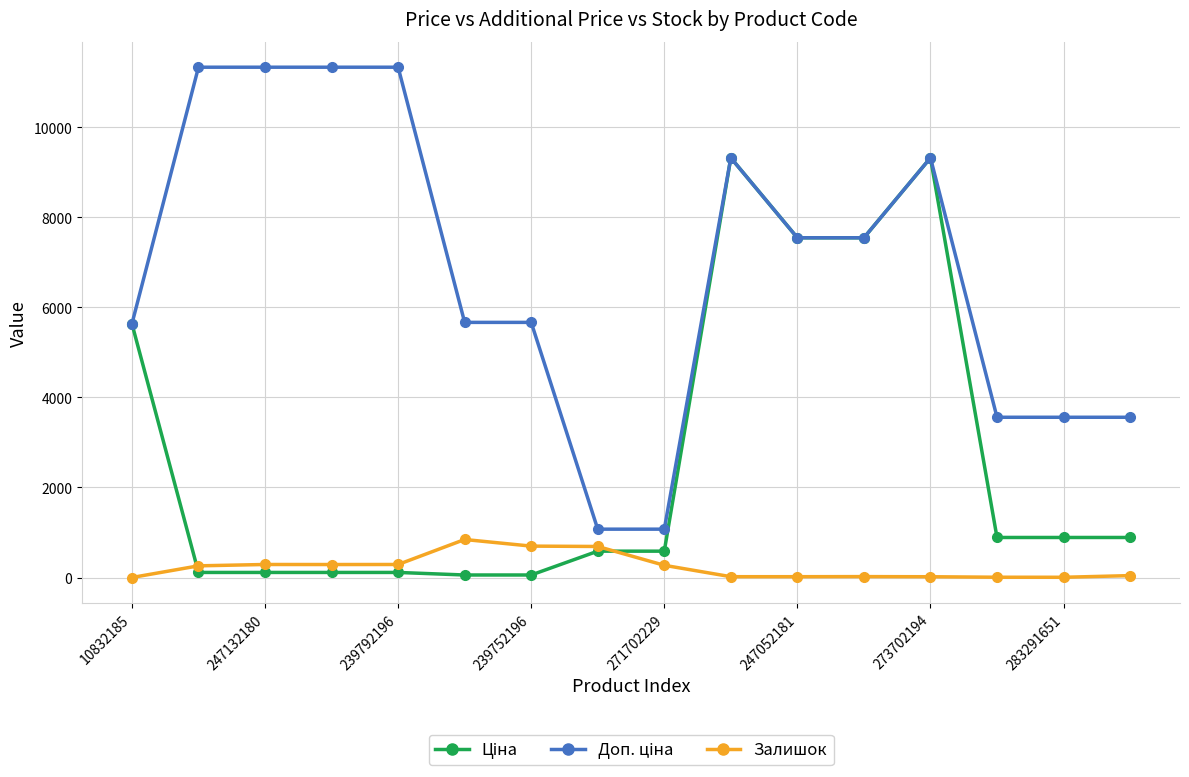

At how many categories does at least one series exceed 4673?

11